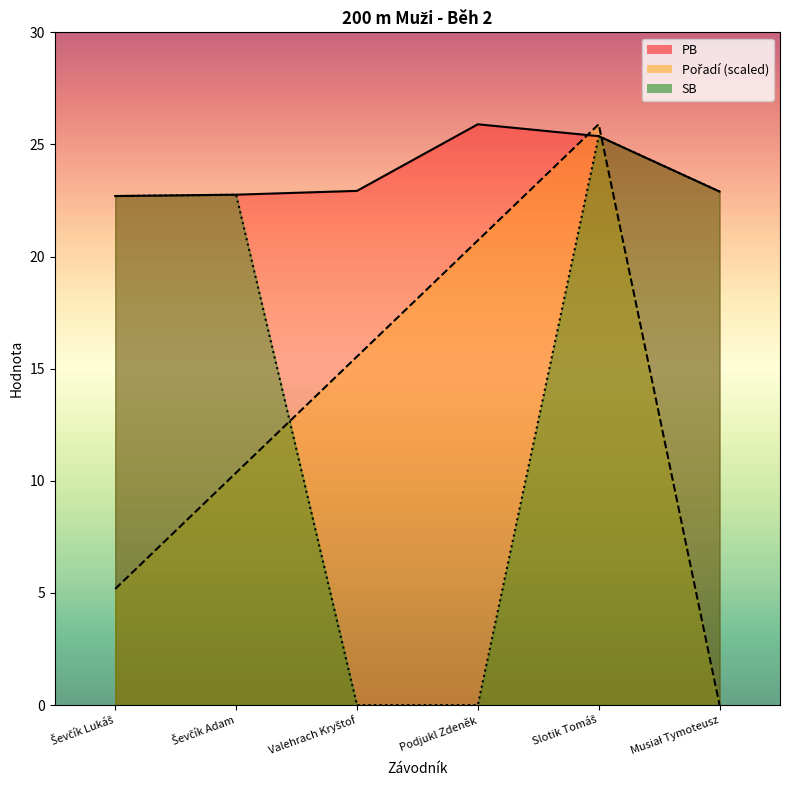

What is the difference between the maximum and minimum values in the Pořadí series?

25.9